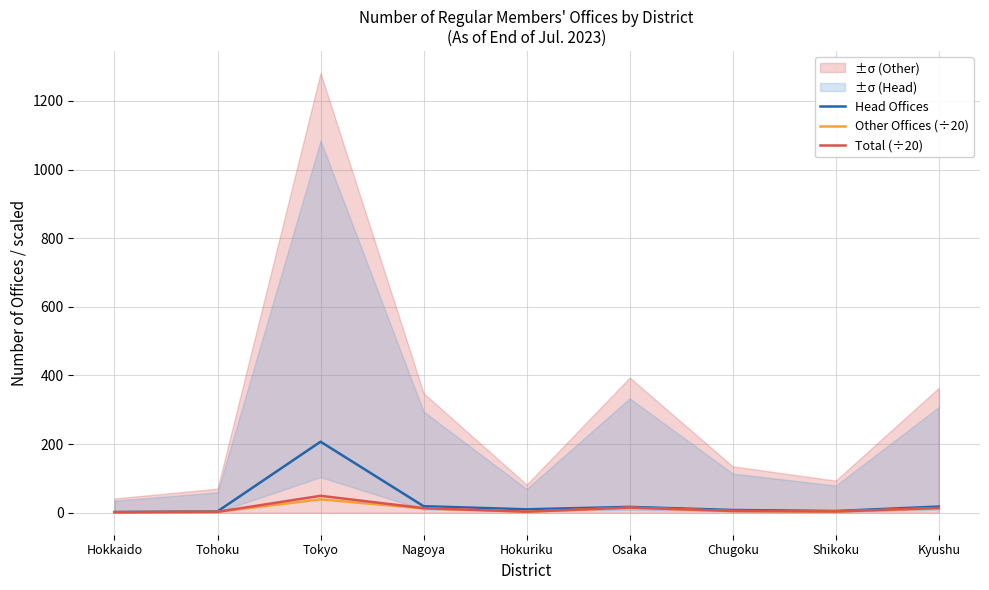

What is the minimum value for Total (÷20)?

1.6